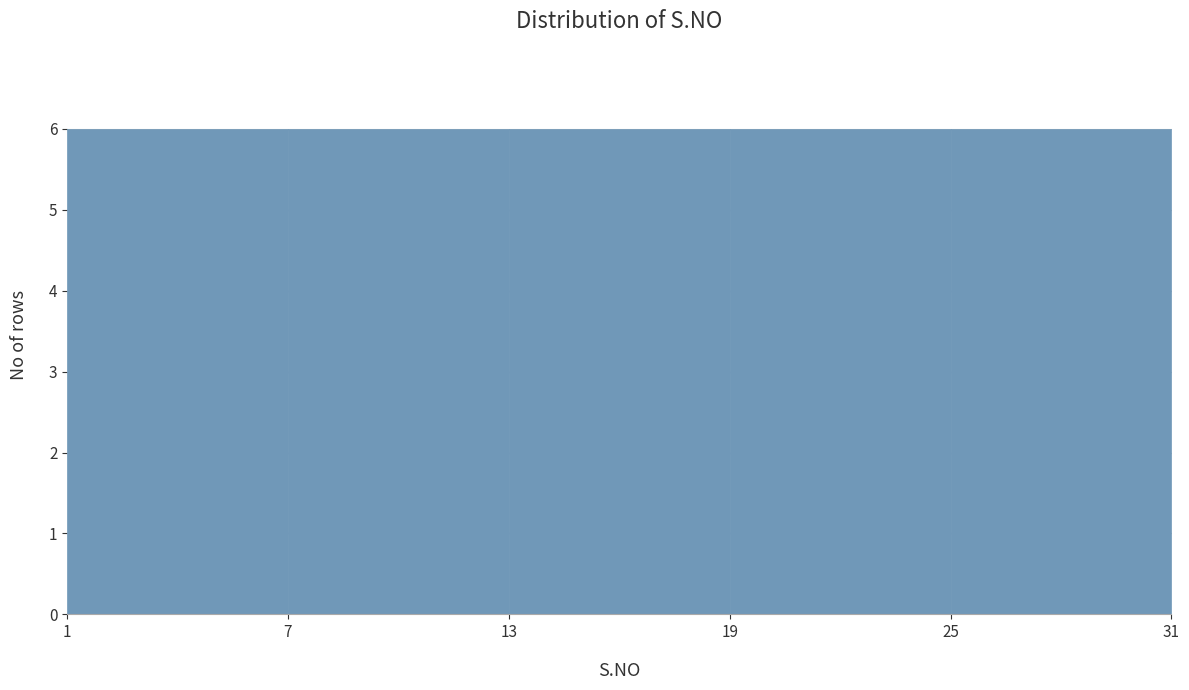

Reading left to right, list every bar in this chart as the range it spans on the x-axis followed by its height. The values are not printed on the chart, so give them approximately, as read against the axis.

1 to 7: 6
7 to 13: 6
13 to 19: 6
19 to 25: 6
25 to 31: 6